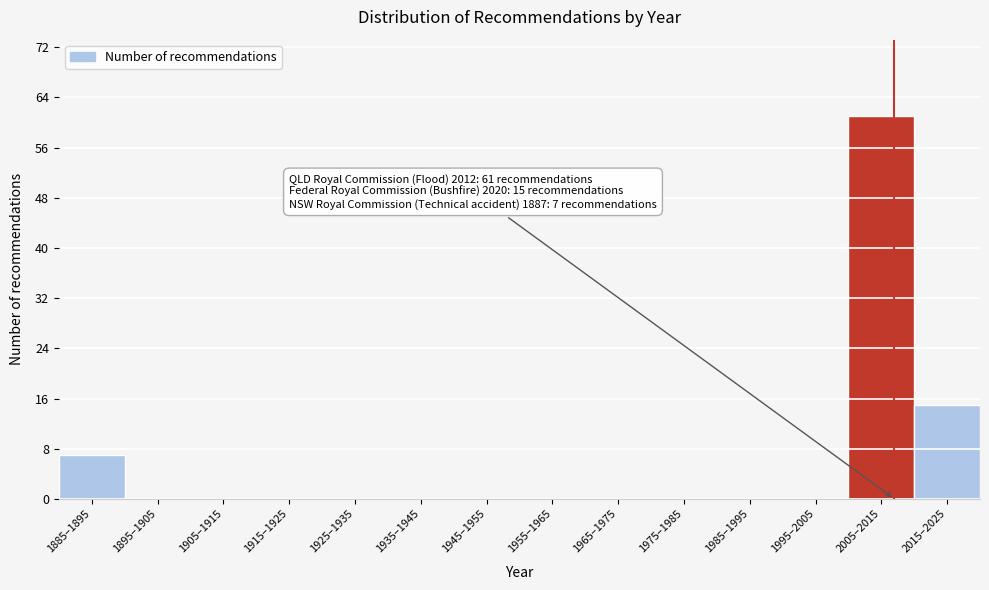

What is the greatest value displayed?

61